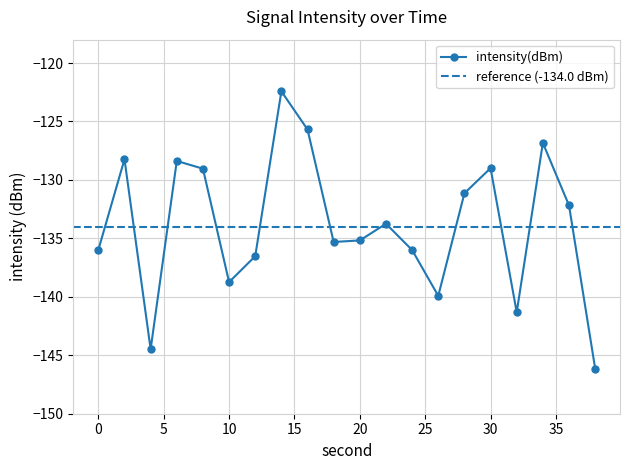

How many series are shown in this chart?

1